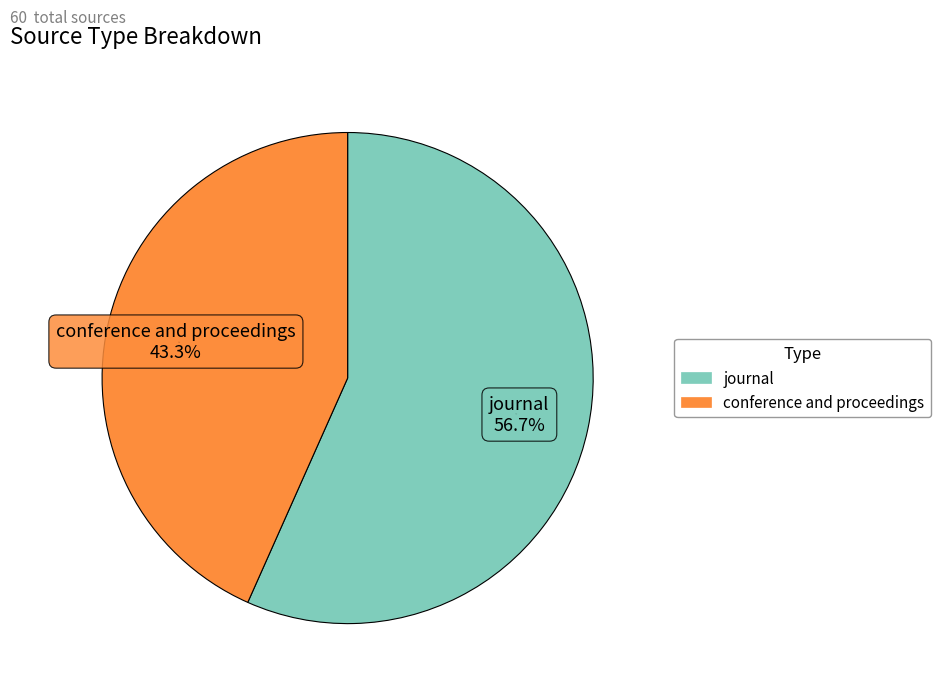

Is the sum of conference and proceedings and journal greater than half?

Yes